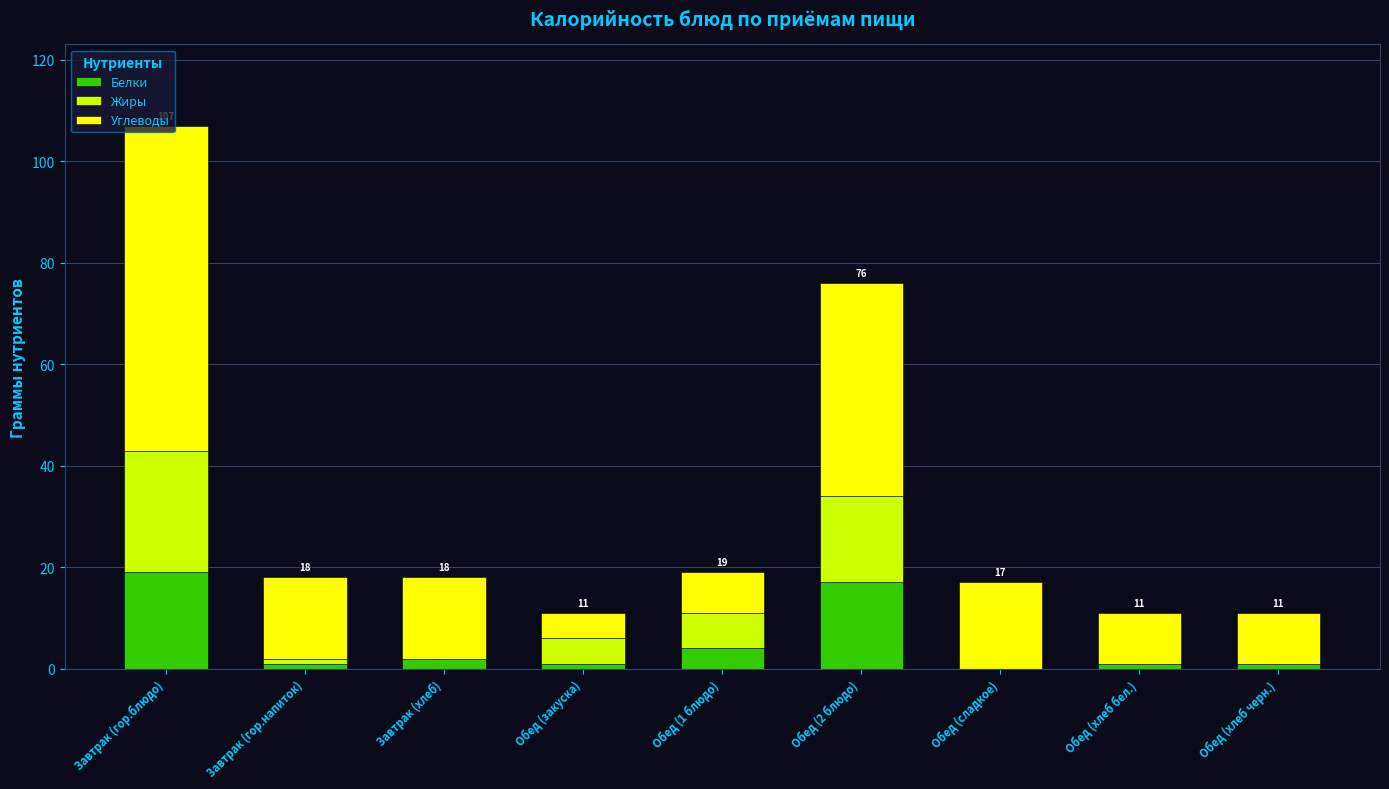

What is the sum of all Белки values?

46